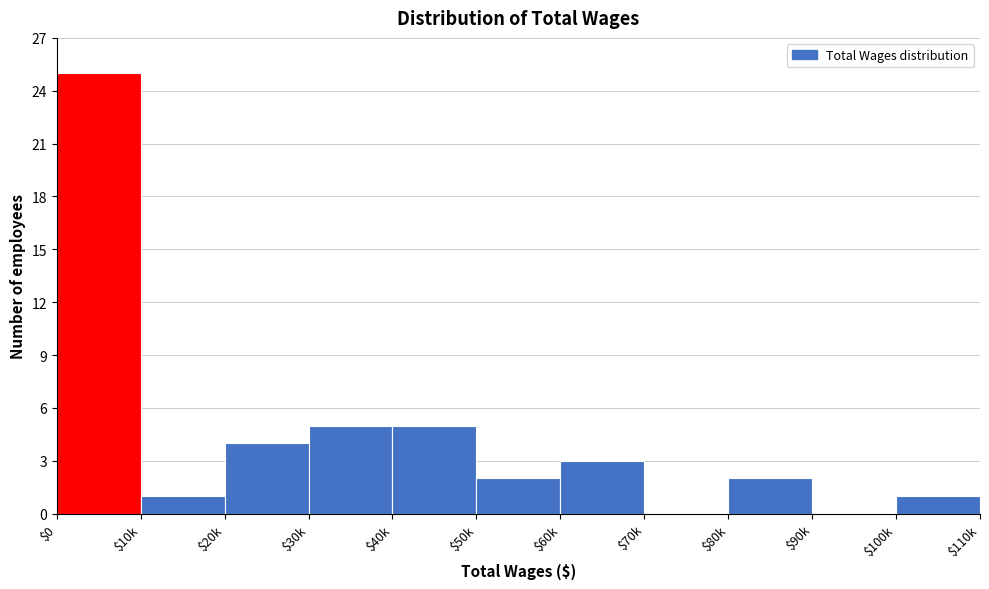

The chart shows a value of 5 at $30k. True or false?

True